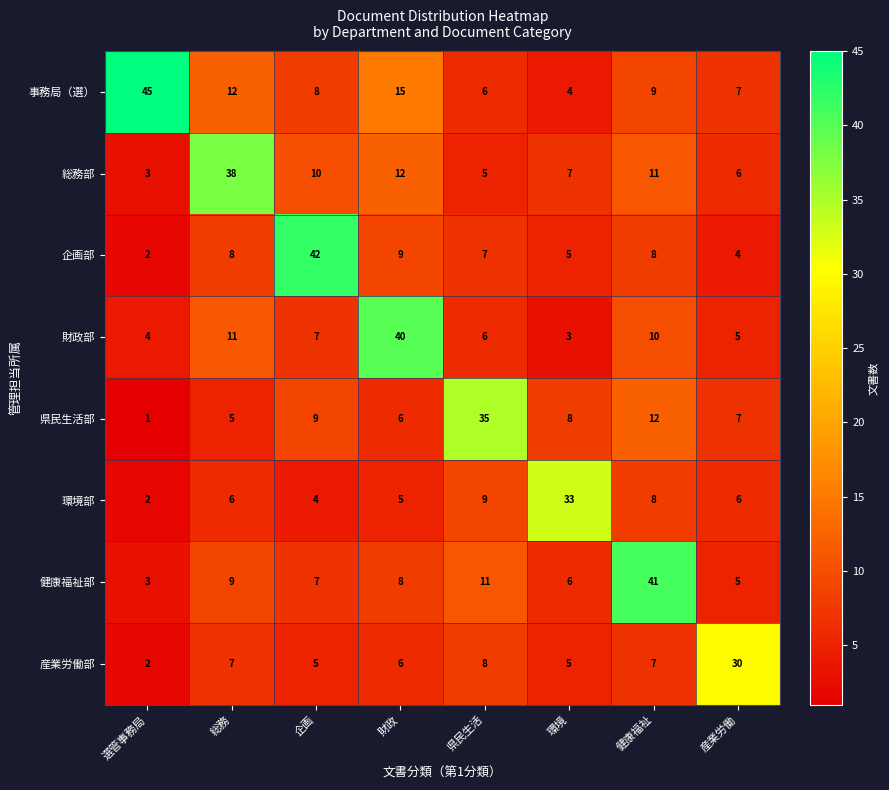

Rank the series by their maximum value, from highest to lowest.

事務局（選）, 企画部, 健康福祉部, 財政部, 総務部, 県民生活部, 環境部, 産業労働部